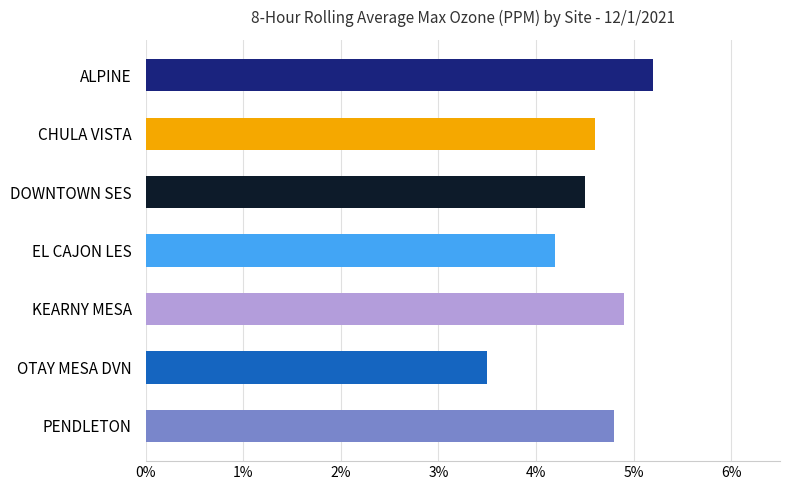

Are the bars horizontal?

Yes